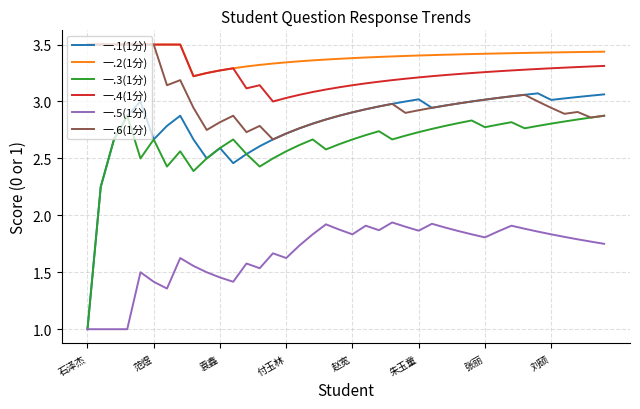

True or false: 一.3(1分) and 一.2(1分) intersect in this chart.

False